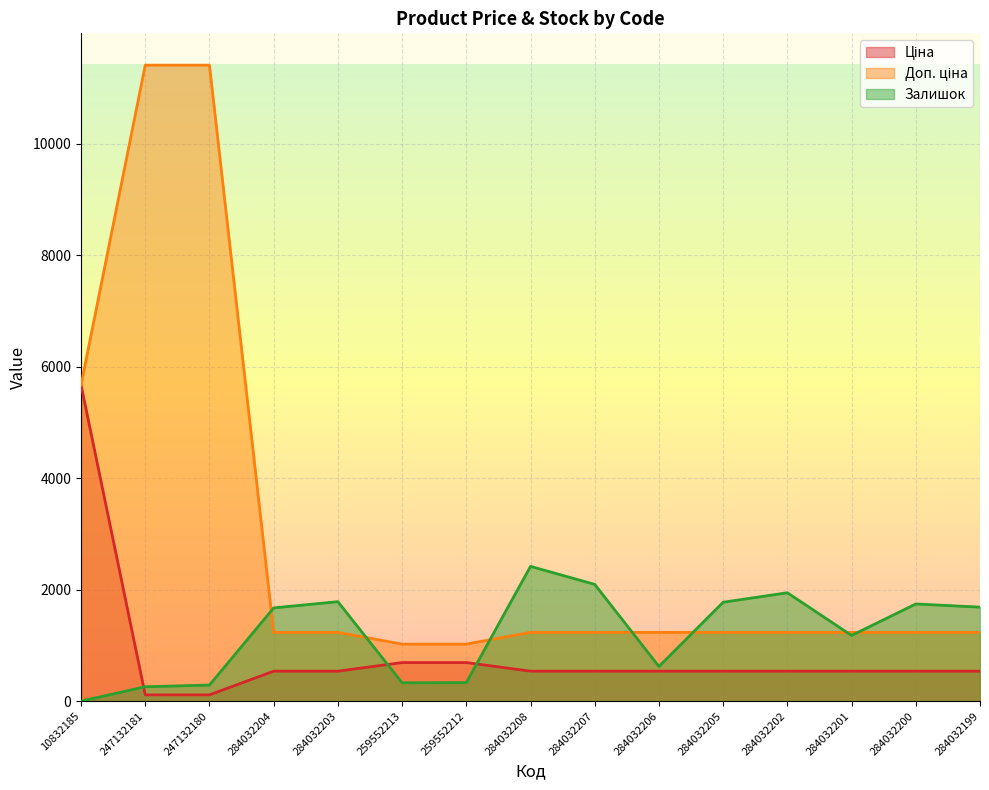

The value of Ціна at 247132181 is 23.4. True or false?

False